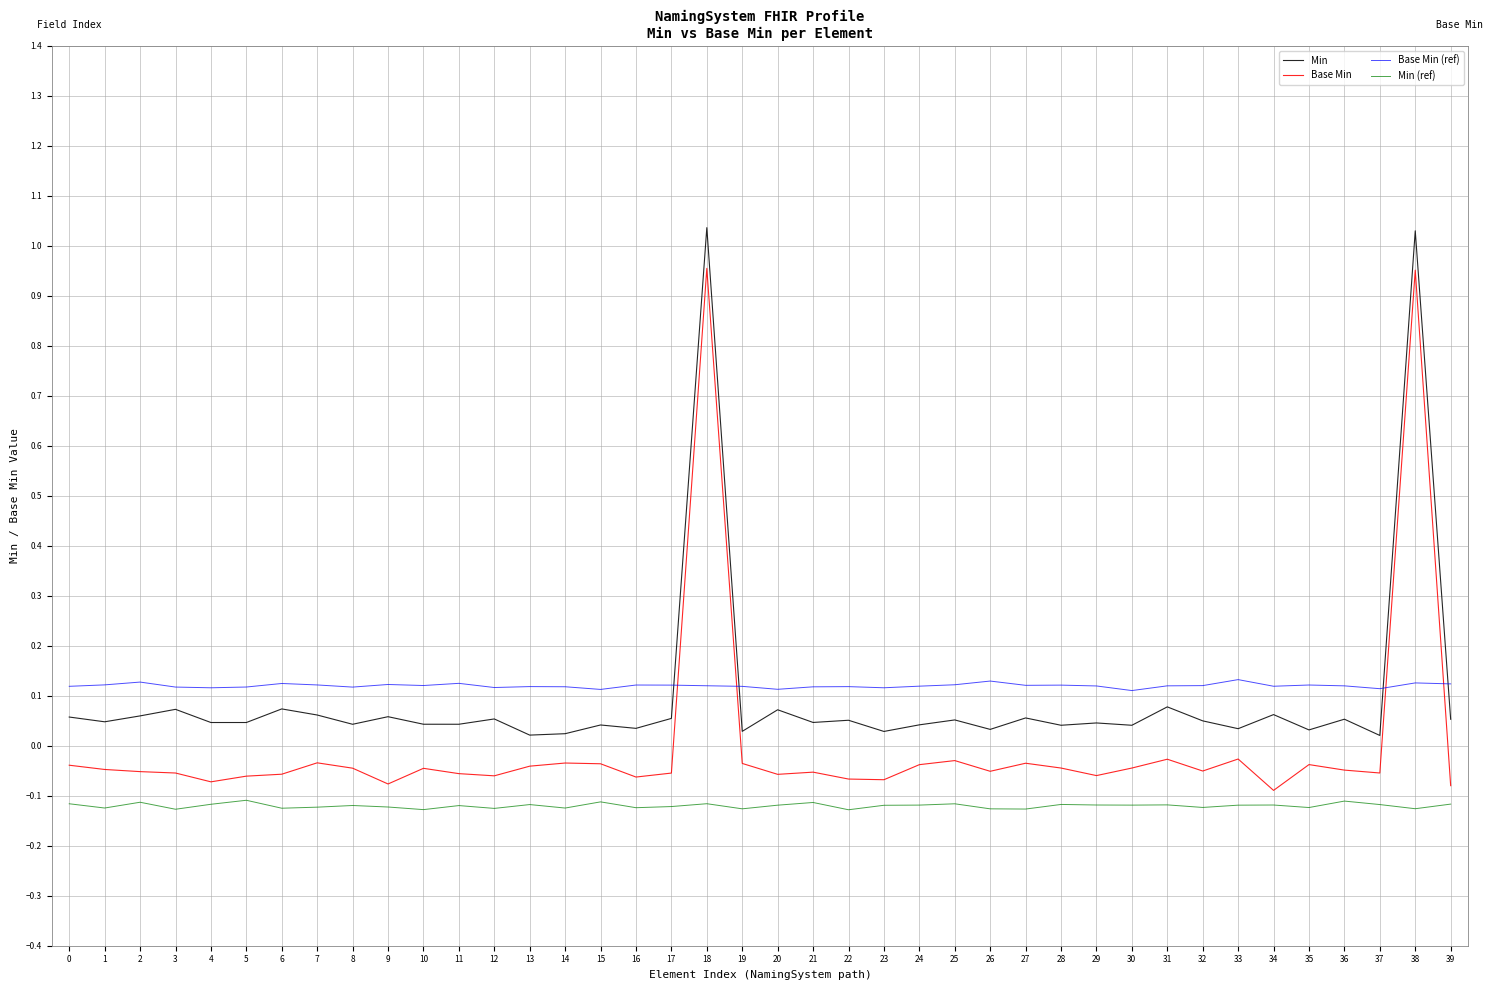

List the series in order of their peak value, highest first.

Min, Base Min, Base Min (ref), Min (ref)